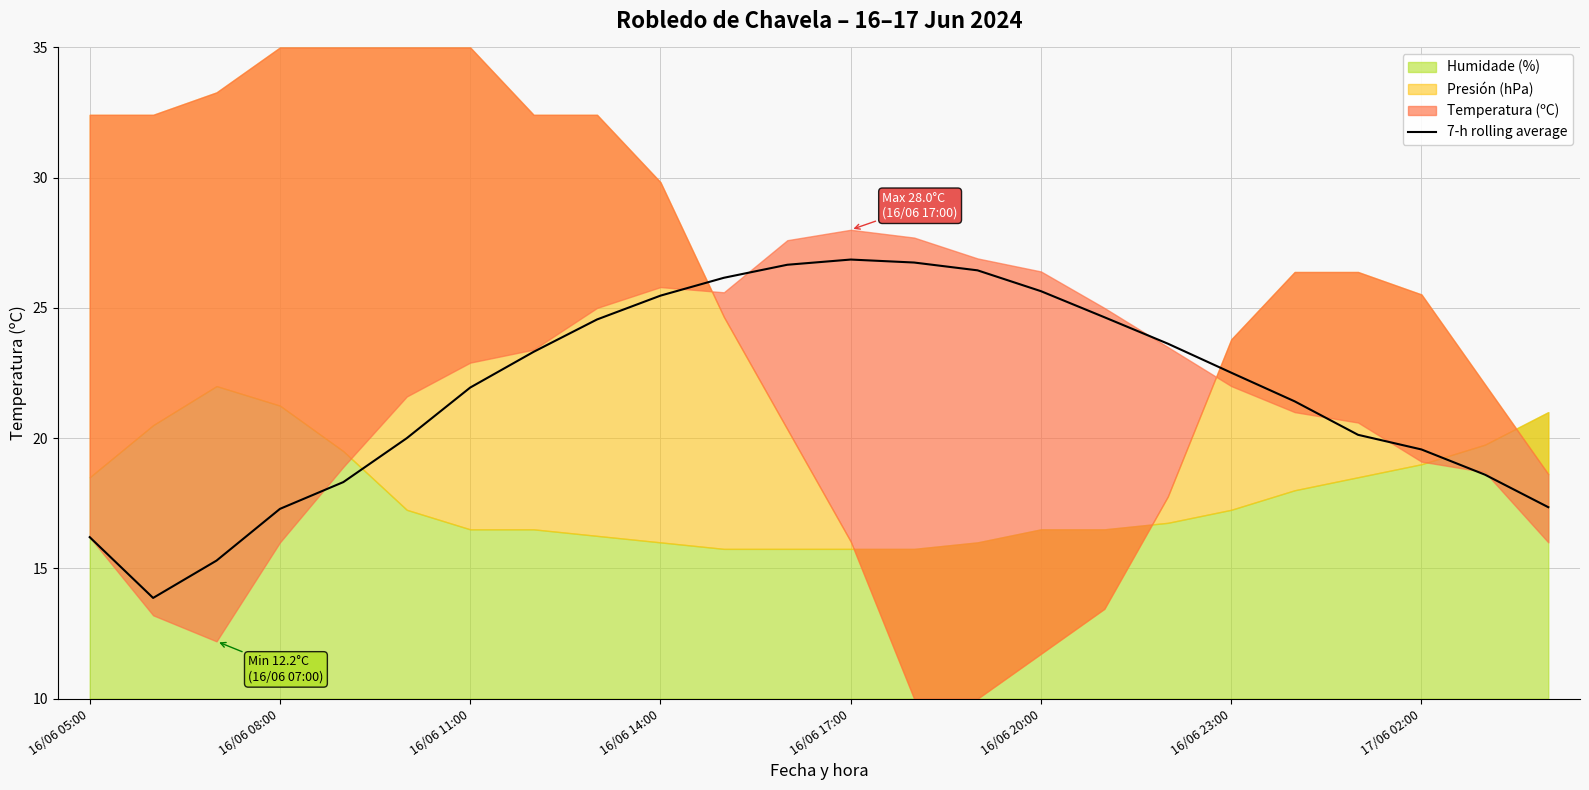

Is it true that 7-h rolling average equals 17.3 at 16/06 08:00?

True